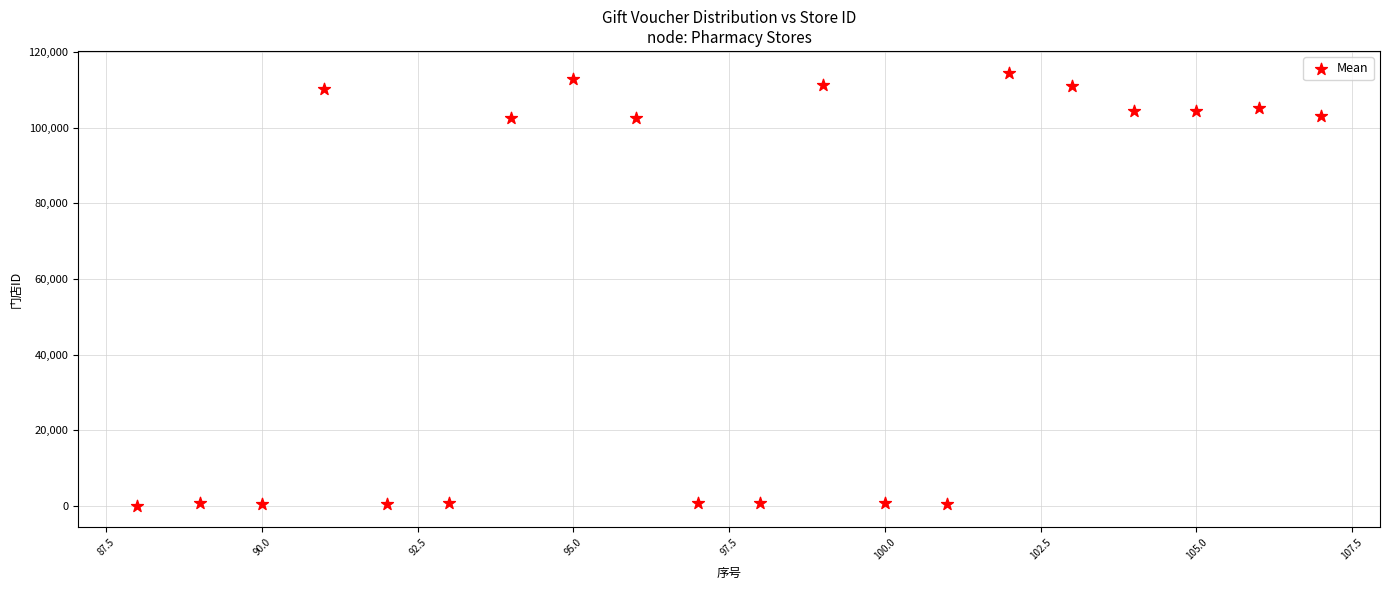

What is the range of Y values (max minus min)?

114570